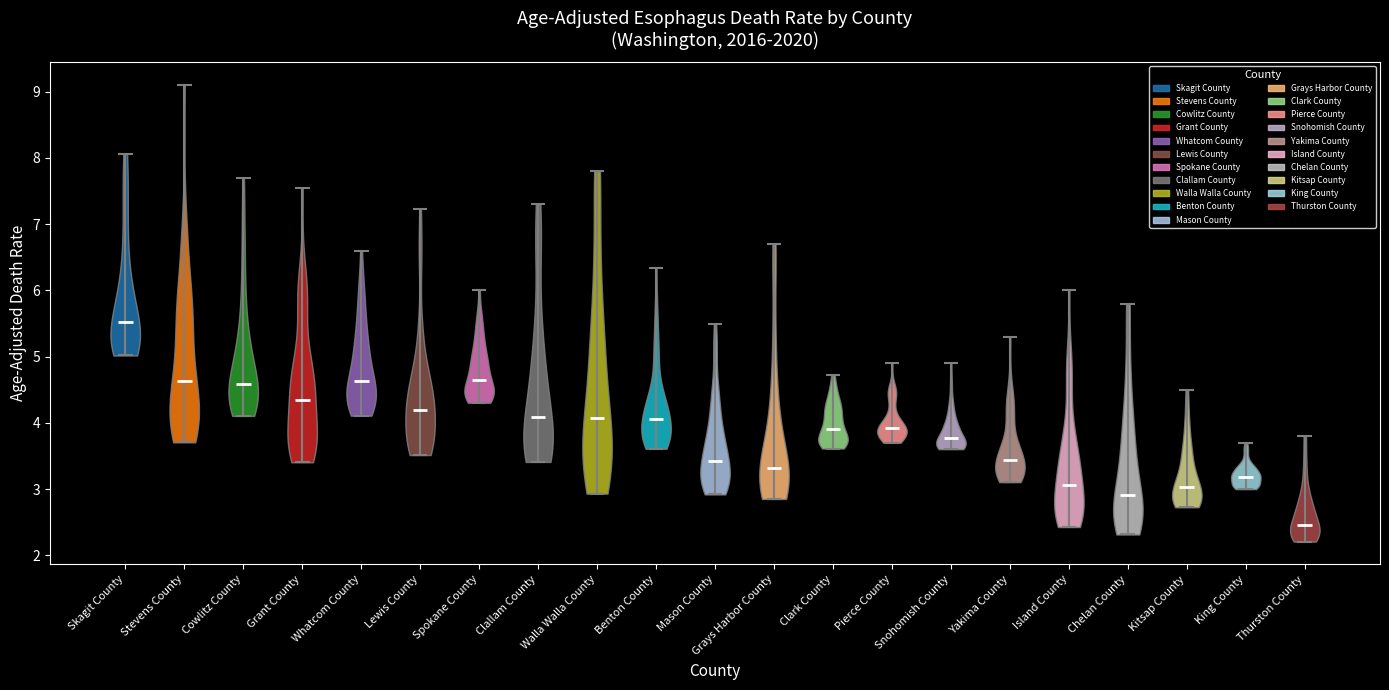

Reading left to right, read every violin against the y-axis: where its median line is, and the lowest and highest points it reaches. The values are not printed on the chart, so give them approximately, as read against the axis.

Skagit County: median line 5.5, lowest point 5.0, highest point 8.1
Stevens County: median line 4.6, lowest point 3.7, highest point 9.1
Cowlitz County: median line 4.6, lowest point 4.1, highest point 7.7
Grant County: median line 4.3, lowest point 3.4, highest point 7.6
Whatcom County: median line 4.6, lowest point 4.1, highest point 6.6
Lewis County: median line 4.2, lowest point 3.5, highest point 7.2
Spokane County: median line 4.6, lowest point 4.3, highest point 6.0
Clallam County: median line 4.1, lowest point 3.4, highest point 7.3
Walla Walla County: median line 4.1, lowest point 2.9, highest point 7.8
Benton County: median line 4.1, lowest point 3.6, highest point 6.3
Mason County: median line 3.4, lowest point 2.9, highest point 5.5
Grays Harbor County: median line 3.3, lowest point 2.9, highest point 6.7
Clark County: median line 3.9, lowest point 3.6, highest point 4.7
Pierce County: median line 3.9, lowest point 3.7, highest point 4.9
Snohomish County: median line 3.8, lowest point 3.6, highest point 4.9
Yakima County: median line 3.4, lowest point 3.1, highest point 5.3
Island County: median line 3.1, lowest point 2.4, highest point 6.0
Chelan County: median line 2.9, lowest point 2.3, highest point 5.8
Kitsap County: median line 3.0, lowest point 2.7, highest point 4.5
King County: median line 3.2, lowest point 3.0, highest point 3.7
Thurston County: median line 2.5, lowest point 2.2, highest point 3.8